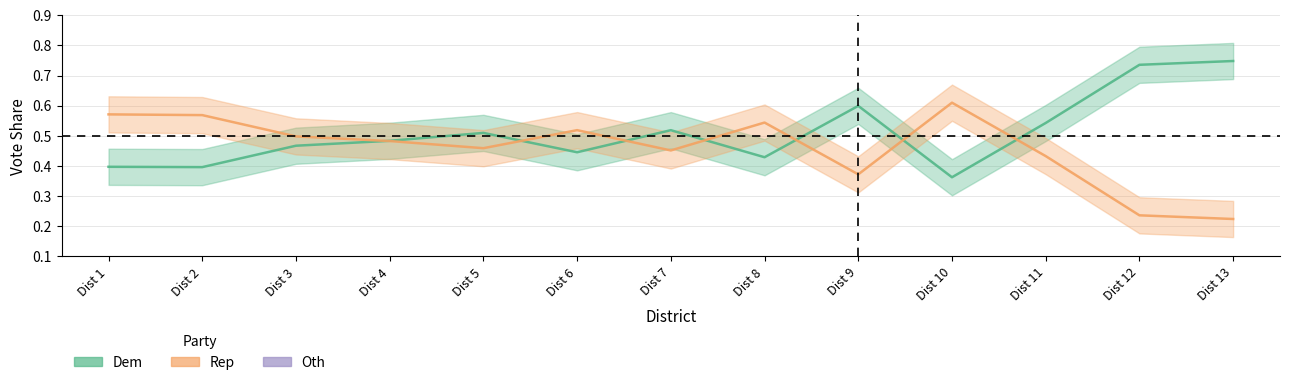

What is the value of the Dem point at the 1st from the left?

0.4